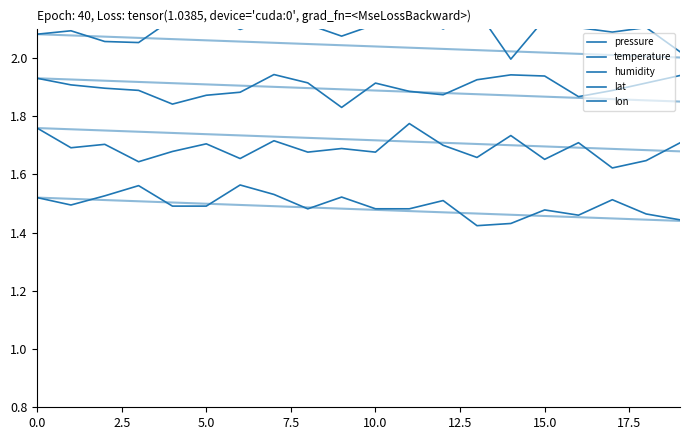

The value of lat at 19 is 2.0. True or false?

True